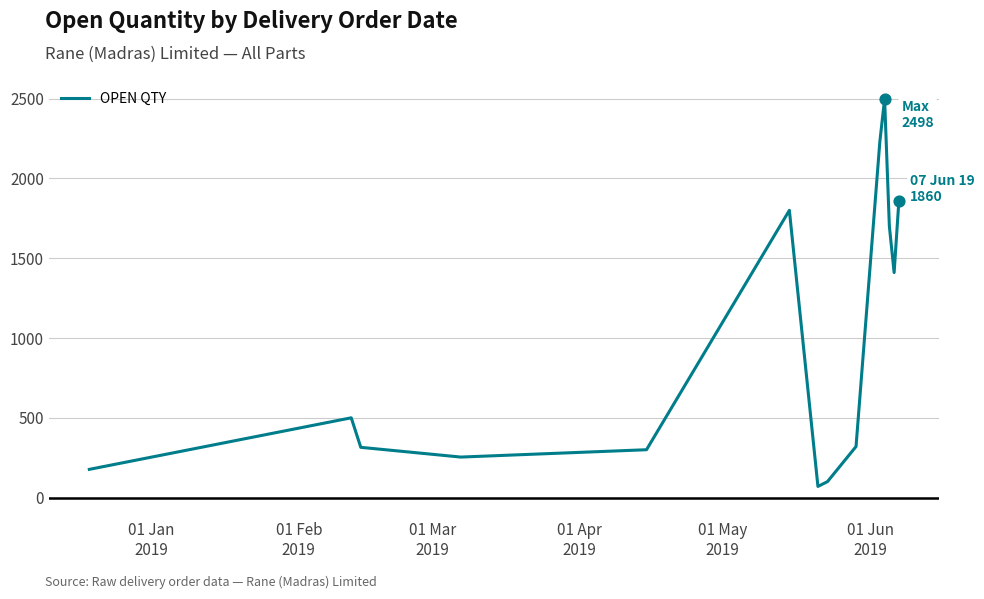

What is the difference between the maximum and minimum values?

2428